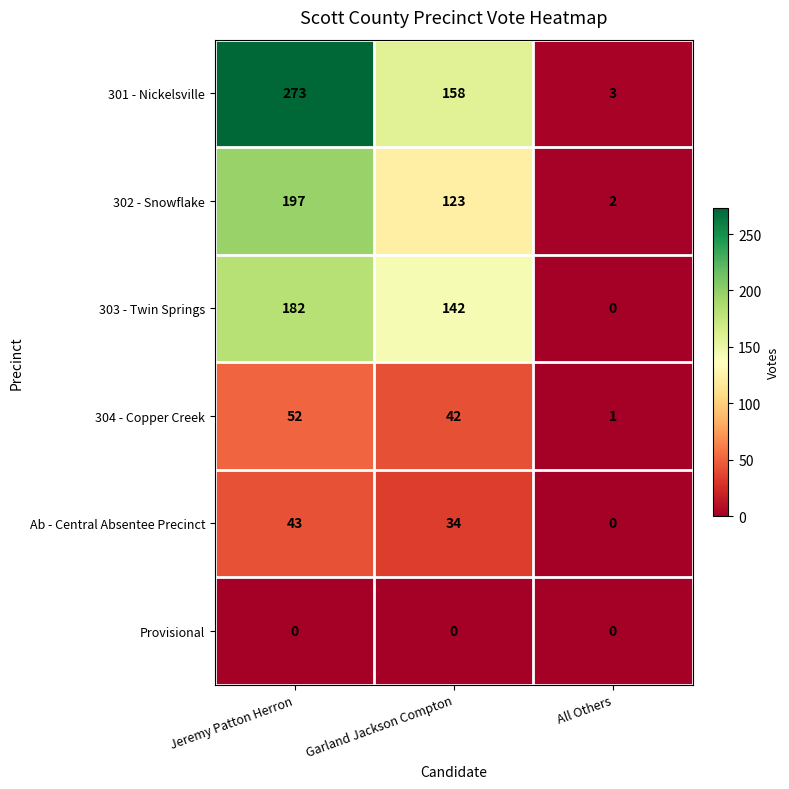

Reading left to right, transcribe all the data shown in this chart.

301 - Nickelsville: 273	158	3
302 - Snowflake: 197	123	2
303 - Twin Springs: 182	142	0
304 - Copper Creek: 52	42	1
Ab - Central Absentee Precinct: 43	34	0
Provisional: 0	0	0